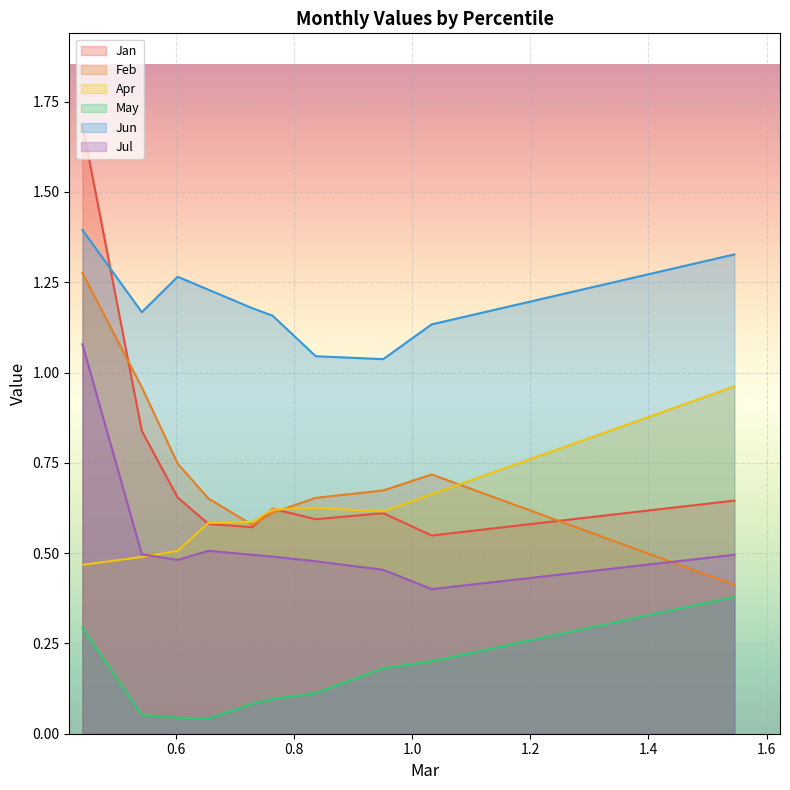

Does the chart display data point markers on the line(s)?

No